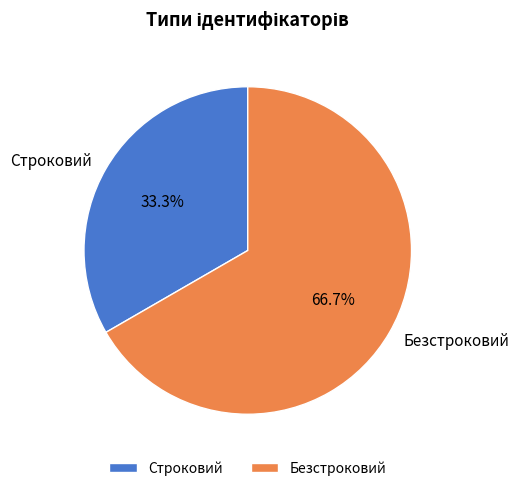

Rank the categories by value from highest to lowest.

Безстроковий, Строковий